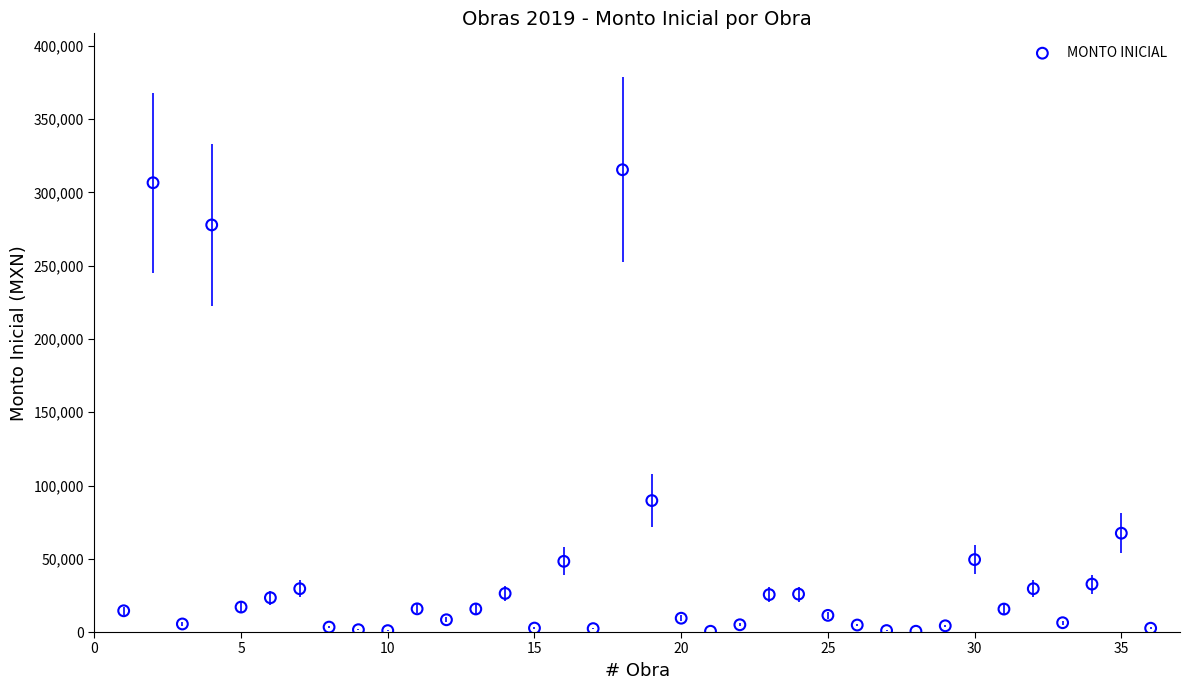

What Y value in the scatter plot is closest to 158008?

89707.0